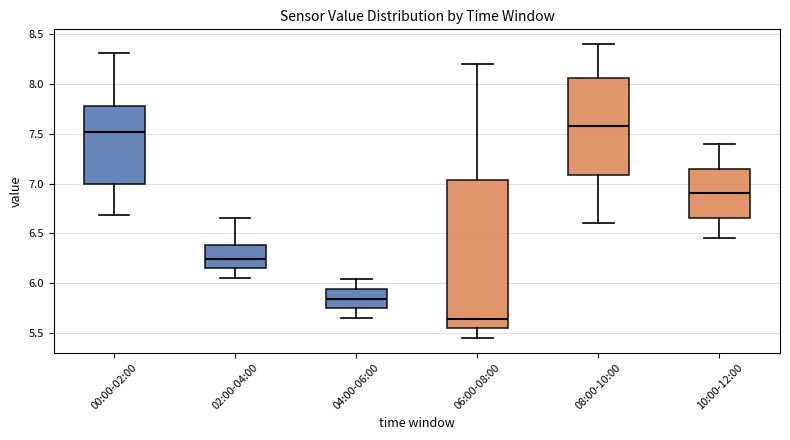

Where is the lower edge of the box for 04:00-06:00 on the y-axis? The values are not printed on the chart, so give them approximately, as read against the axis.

5.75